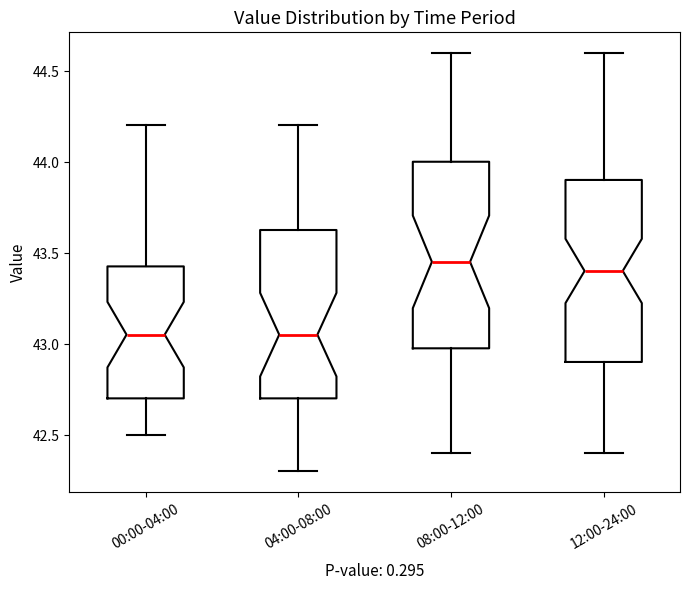

Reading left to right, transcribe this box plot: for each box, give where its median line is, the range the box spans, and where its two whiskers end, as read against the y-axis. The values are not printed on the chart, so give them approximately, as read against the axis.

00:00-04:00: median 43.05, box 42.70 to 43.45, whiskers 42.50 to 44.20
04:00-08:00: median 43.05, box 42.70 to 43.65, whiskers 42.30 to 44.20
08:00-12:00: median 43.45, box 43.00 to 44.00, whiskers 42.40 to 44.60
12:00-24:00: median 43.40, box 42.90 to 43.90, whiskers 42.40 to 44.60